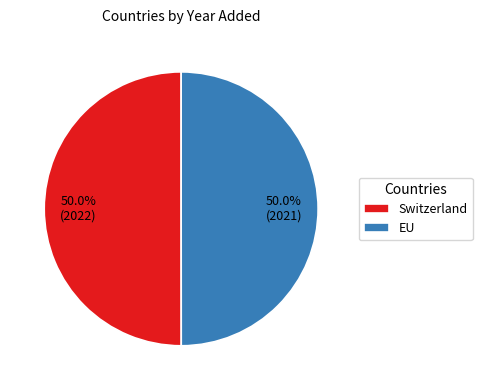

How much of the chart is everything except Switzerland?

50.0%